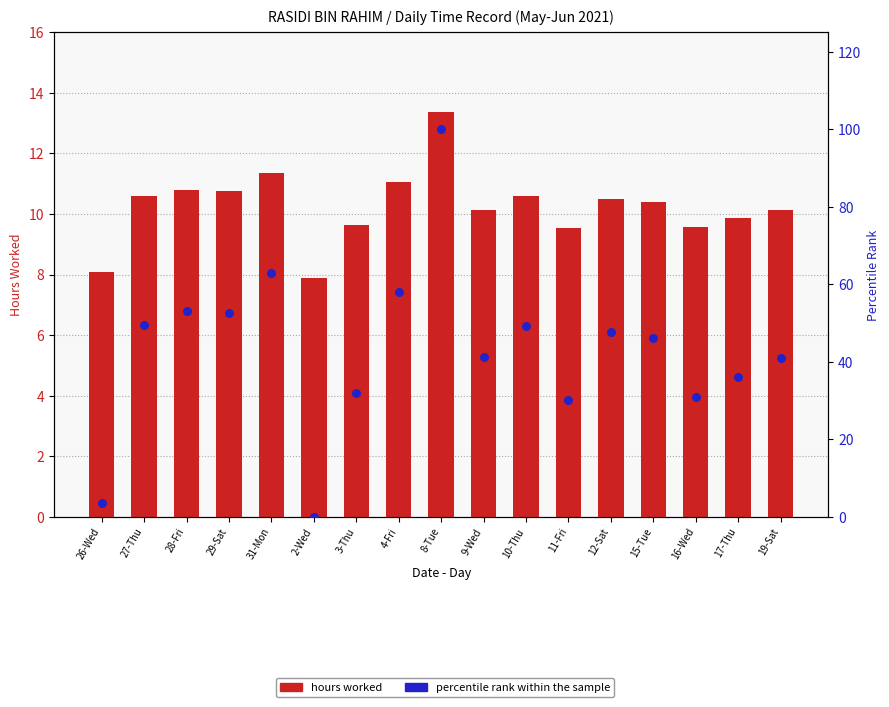

At which category is the sum across all series the highest?

8-Tue